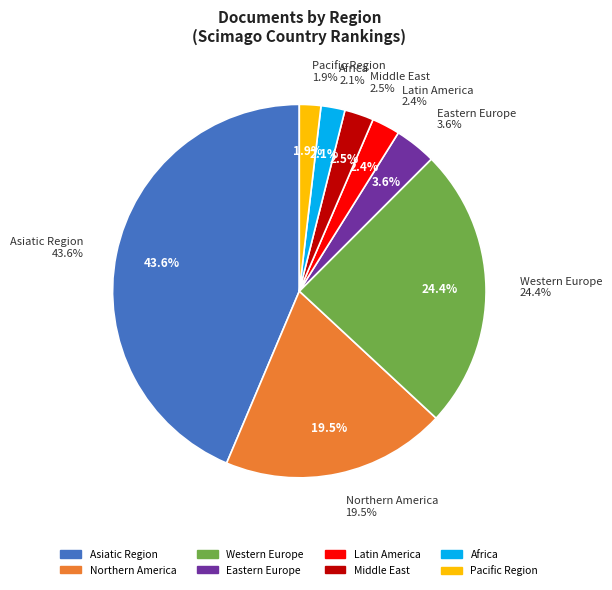

Is there any slice that represents more than half of the pie?

No